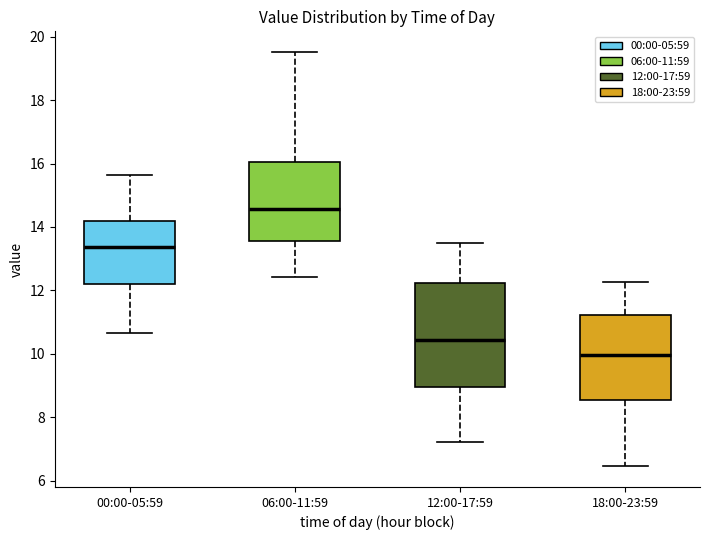

Which box is the tallest, from its lower edge to its upper edge?

12:00-17:59